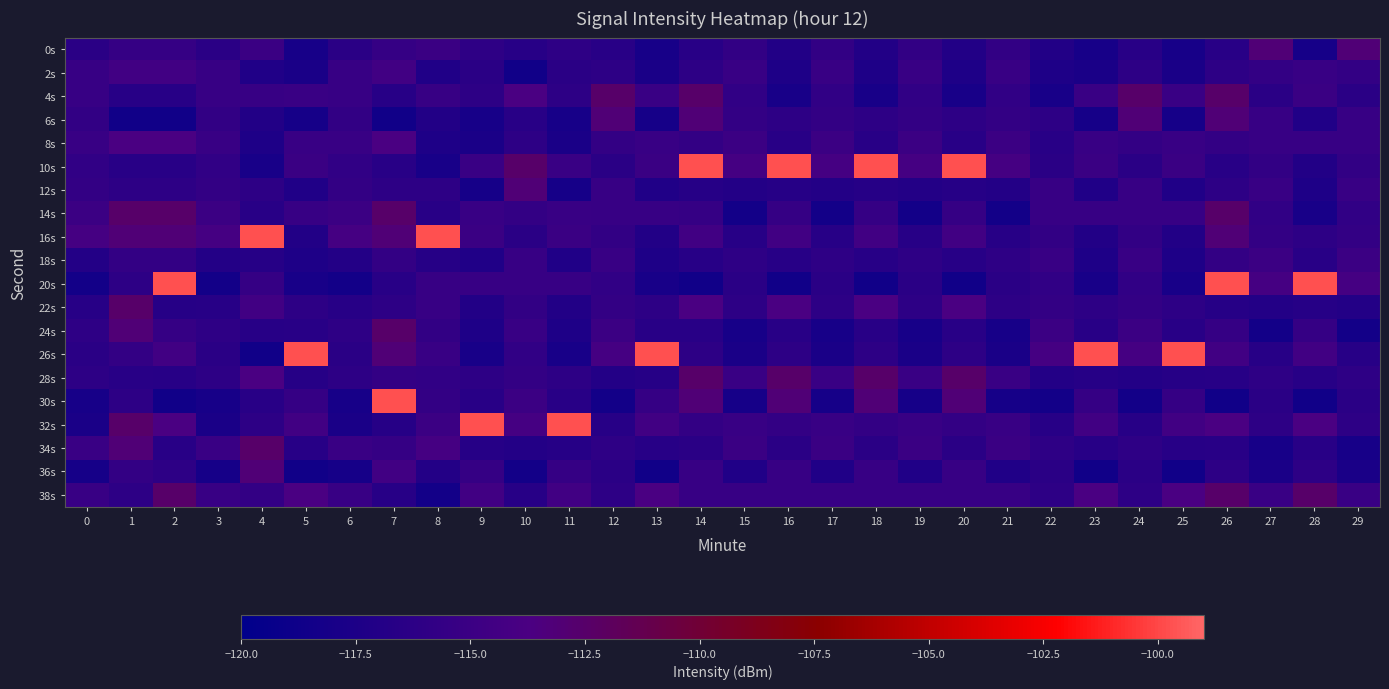

Which label corresponds to the largest value in the chart?

14